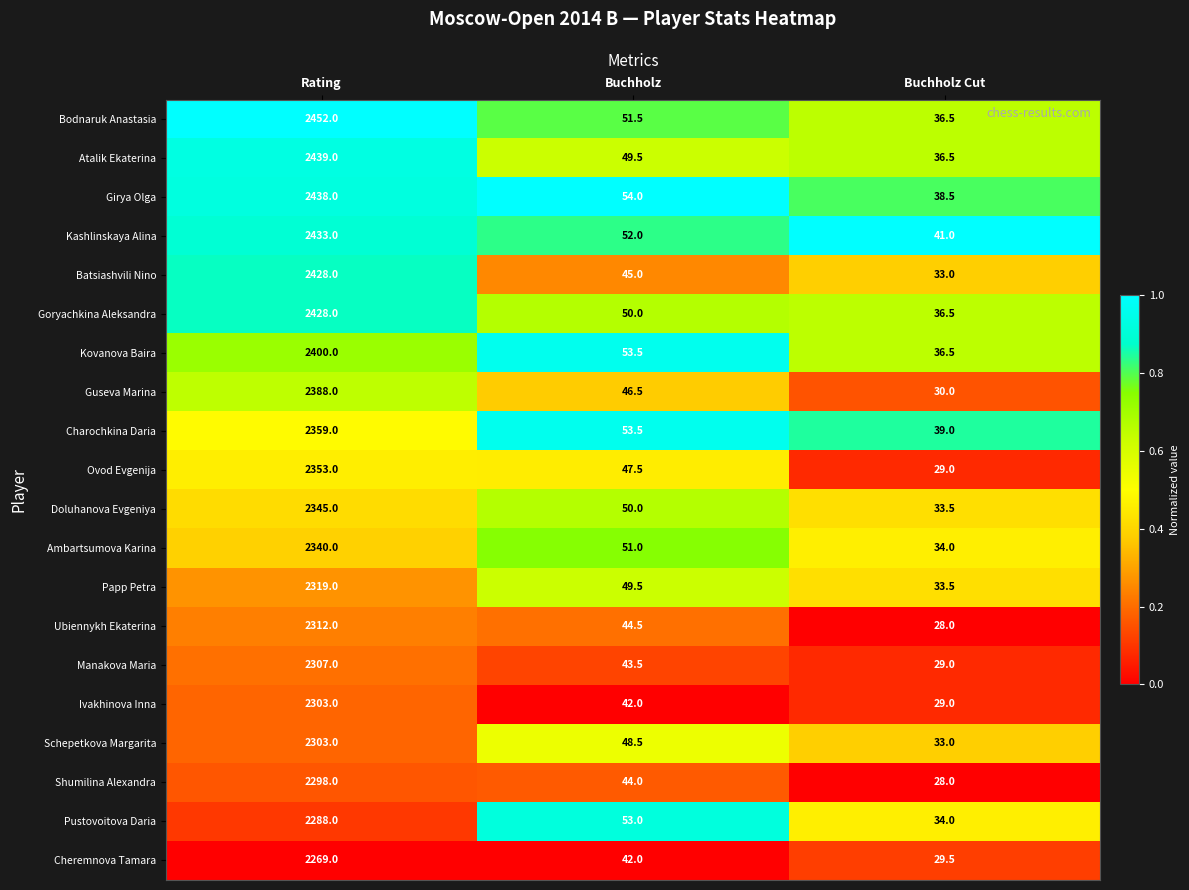

What is the difference between the maximum and second lowest values in the Bodnaruk Anastasia series?

2400.5